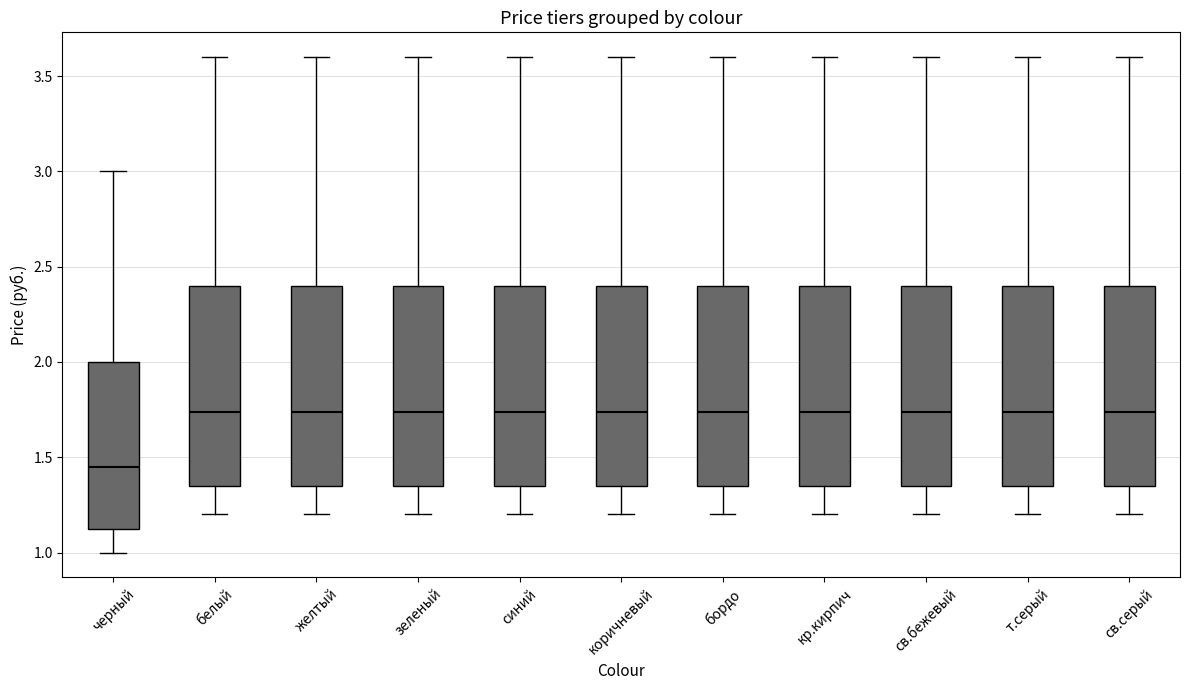

Reading left to right, read every box against the y-axis: the position of its median line, the range the box covers, and the ends of its whiskers. The values are not printed on the chart, so give them approximately, as read against the axis.

черный: median 1.45, box 1.15 to 2.00, whiskers 1.00 to 3.00
белый: median 1.75, box 1.35 to 2.40, whiskers 1.20 to 3.60
желтый: median 1.75, box 1.35 to 2.40, whiskers 1.20 to 3.60
зеленый: median 1.75, box 1.35 to 2.40, whiskers 1.20 to 3.60
синий: median 1.75, box 1.35 to 2.40, whiskers 1.20 to 3.60
коричневый: median 1.75, box 1.35 to 2.40, whiskers 1.20 to 3.60
бордо: median 1.75, box 1.35 to 2.40, whiskers 1.20 to 3.60
кр.кирпич: median 1.75, box 1.35 to 2.40, whiskers 1.20 to 3.60
св.бежевый: median 1.75, box 1.35 to 2.40, whiskers 1.20 to 3.60
т.серый: median 1.75, box 1.35 to 2.40, whiskers 1.20 to 3.60
св.серый: median 1.75, box 1.35 to 2.40, whiskers 1.20 to 3.60